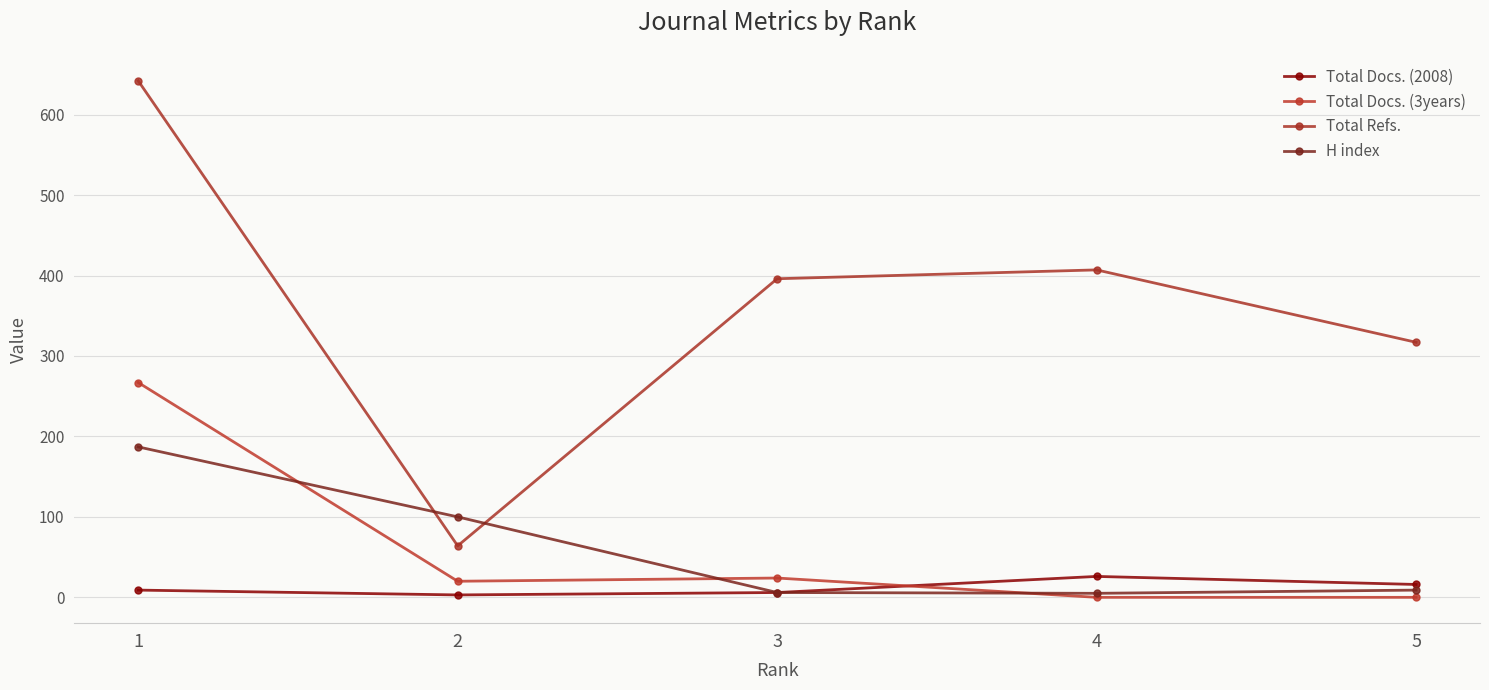

What are all the series names shown in the legend?

Total Docs. (2008), Total Docs. (3years), Total Refs., H index